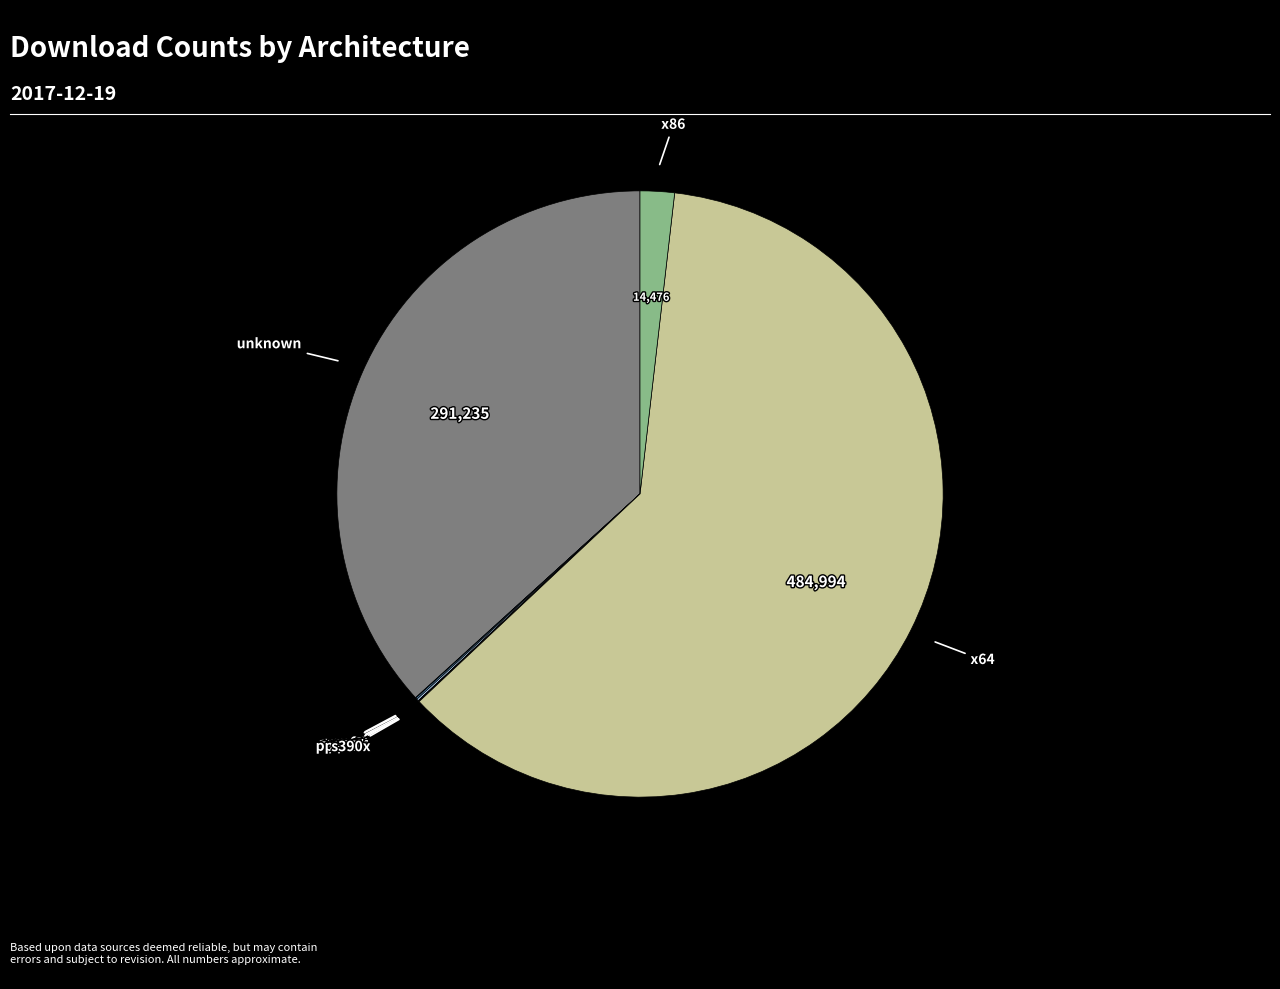

Is there any slice that represents more than half of the pie?

Yes